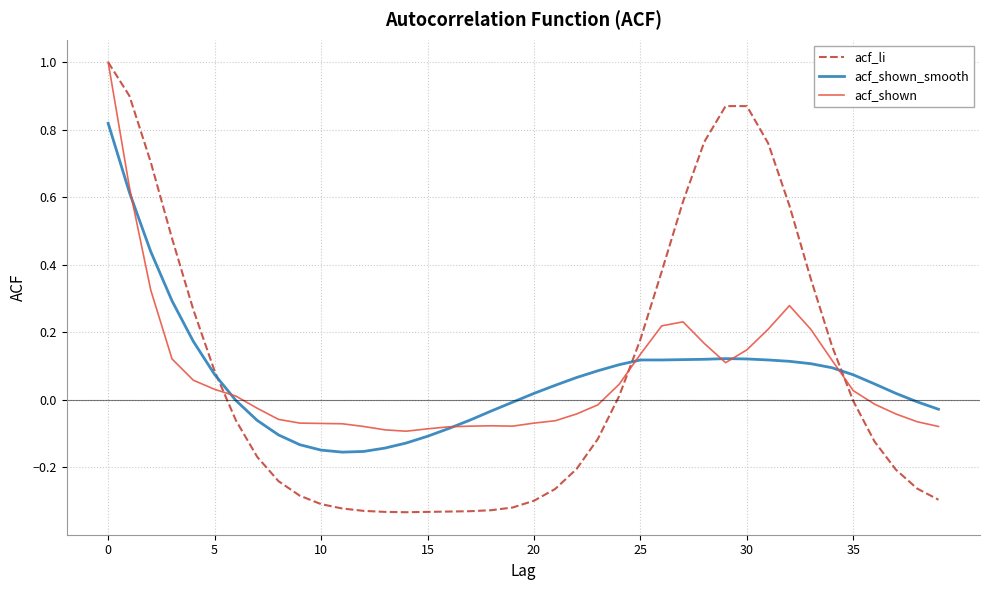

Which series has the widest spread of values?

acf_li